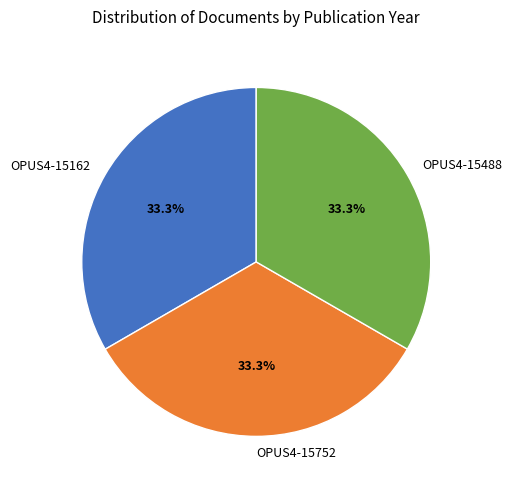

How many segments does this pie chart have?

3